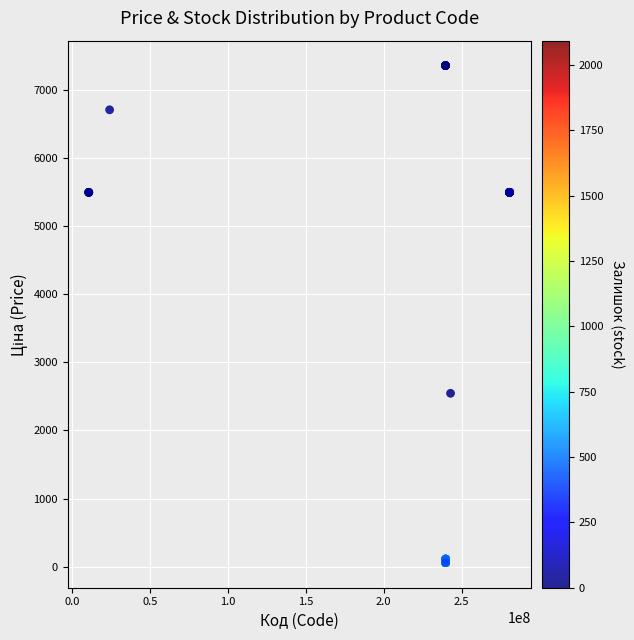

What Y value in the scatter plot is closest to 3707?

2545.8